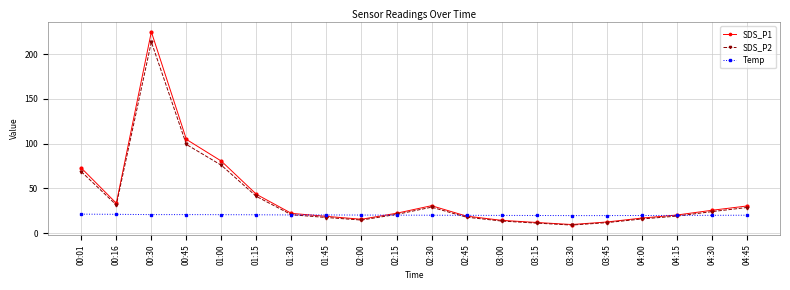

What is the lowest value of the SDS_P1 series?

9.5